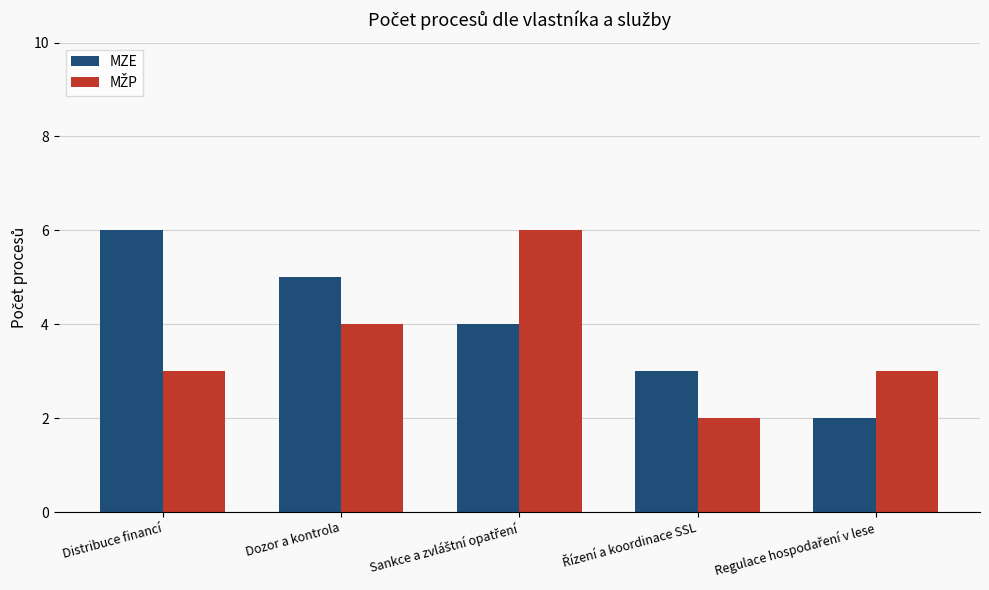

What is the difference between the maximum and minimum values in the MZE series?

4